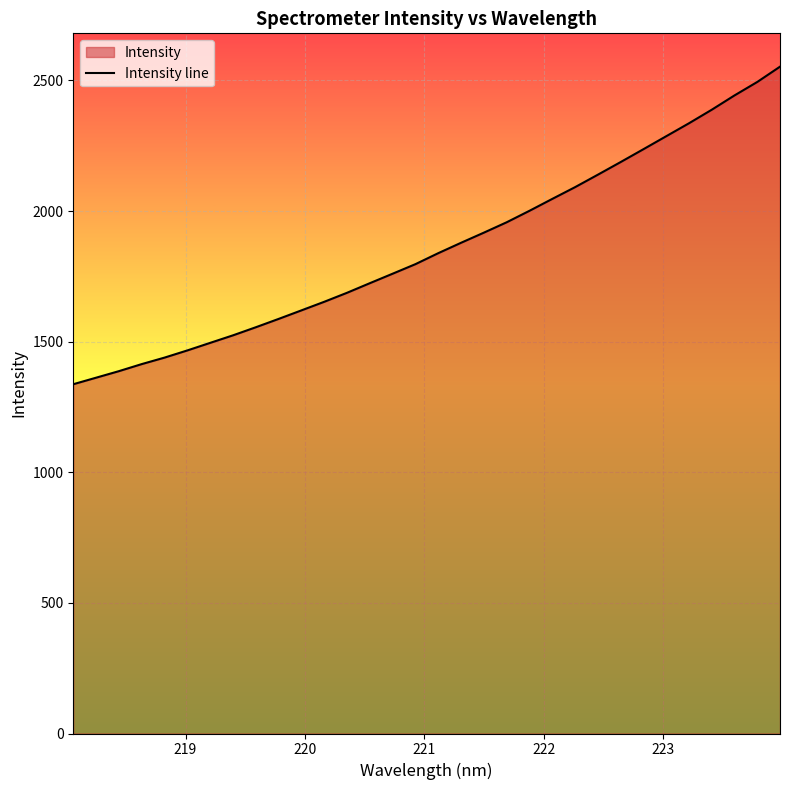

What is the maximum value shown in the chart?

2552.5